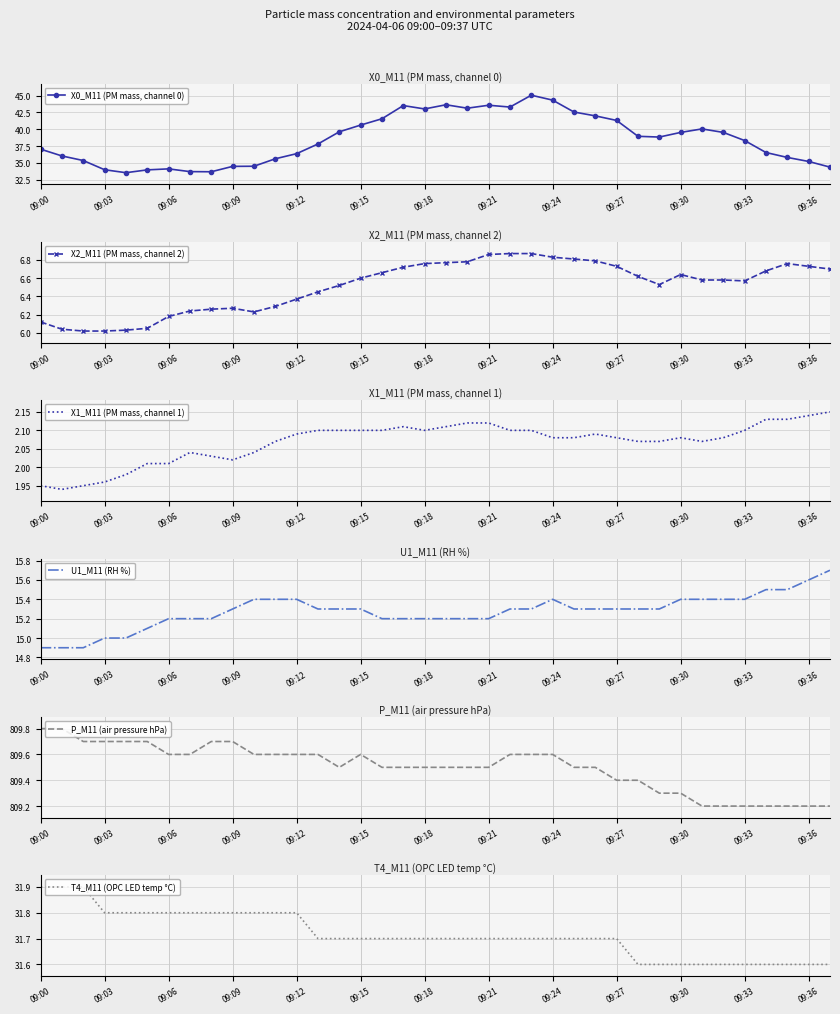

True or false: X0_M11 (PM mass, channel 0) has more than 1 interior local peaks.

True